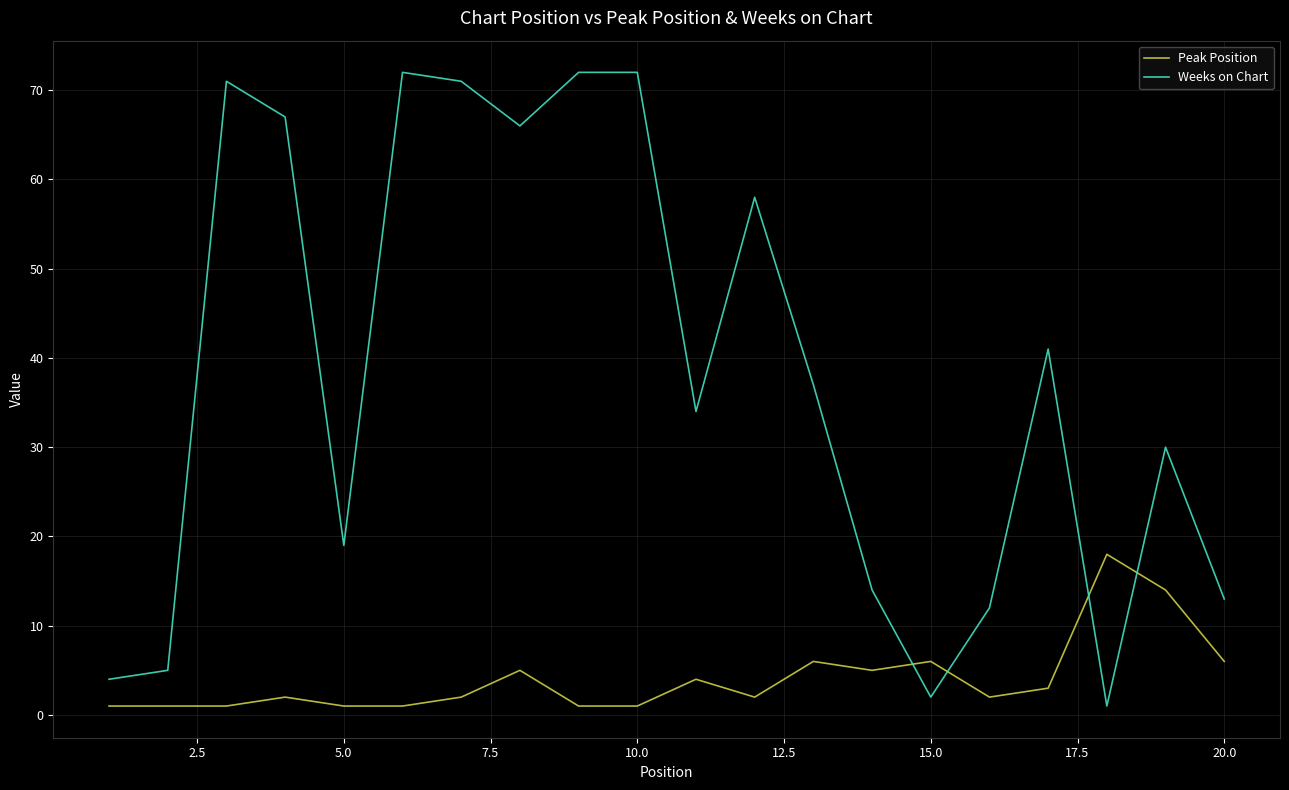

List the series in order of their overall mean, lowest first.

Peak Position, Weeks on Chart